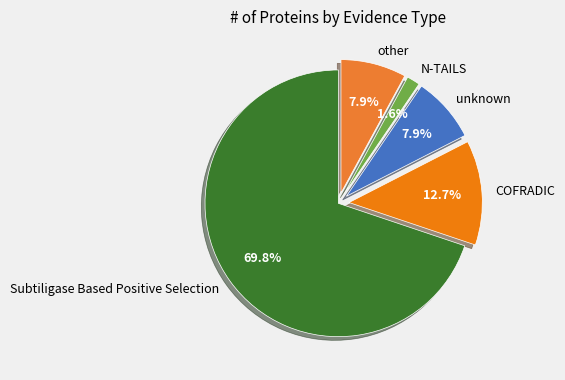

The Subtiligase Based Positive Selection slice represents 80% of the pie. True or false?

False